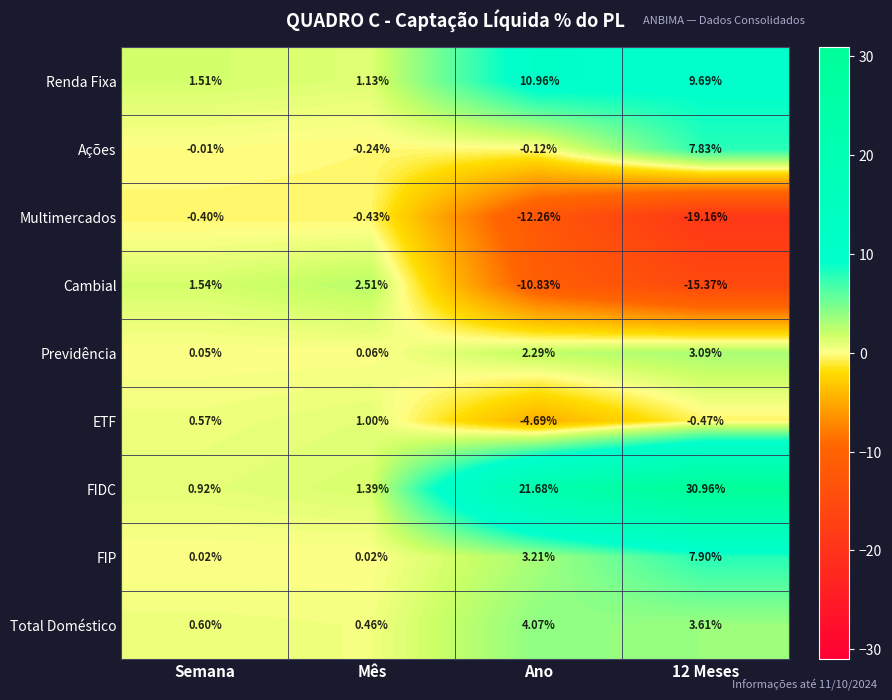

Rank the series at Mês from highest to lowest value.

Cambial, FIDC, Renda Fixa, ETF, Total Doméstico, Previdência, FIP, Ações, Multimercados